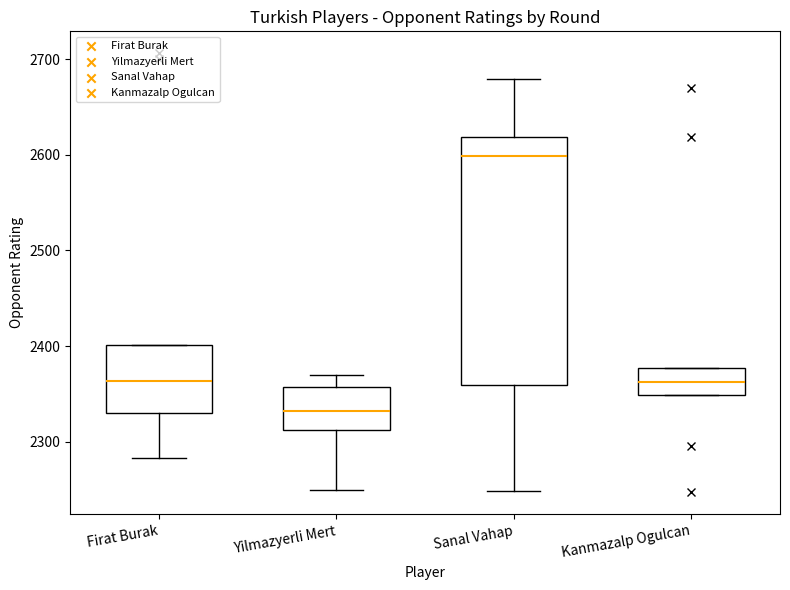

Which box's median line is the lowest?

Yilmazyerli Mert